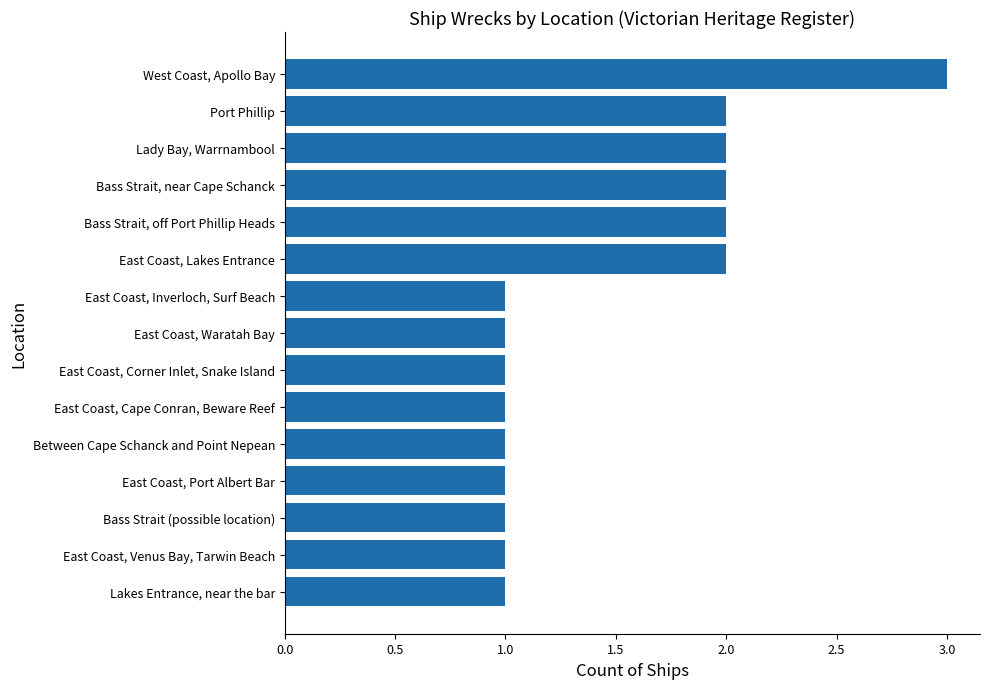

What is the change in value from Port Phillip to West Coast, Apollo Bay?

+1